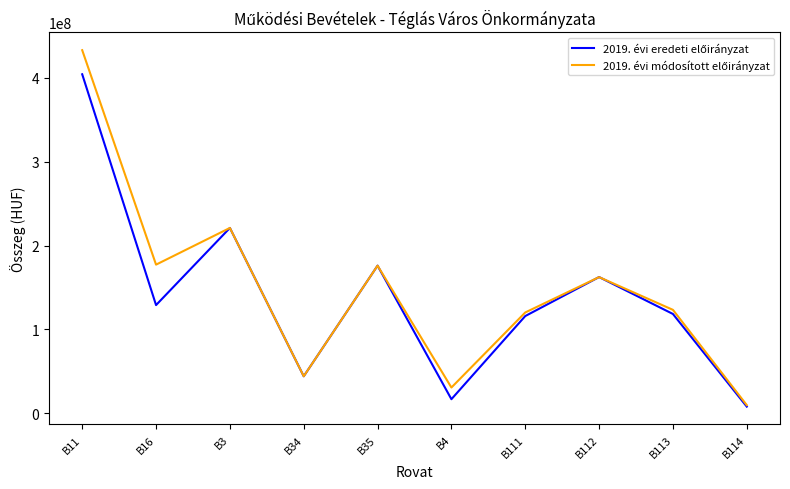

At which category is the sum across all series the highest?

B11